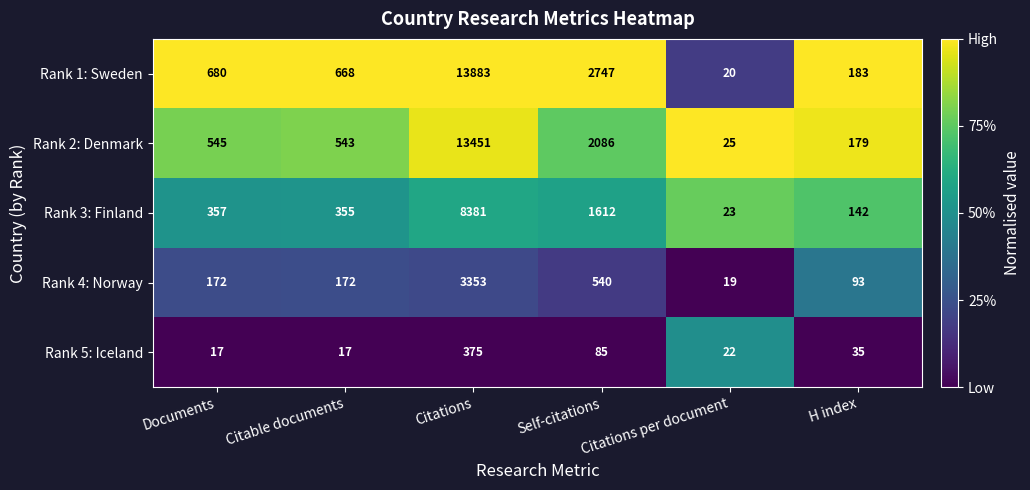

What is the sum of the Rank 5: Iceland values at Citations and H index?

410